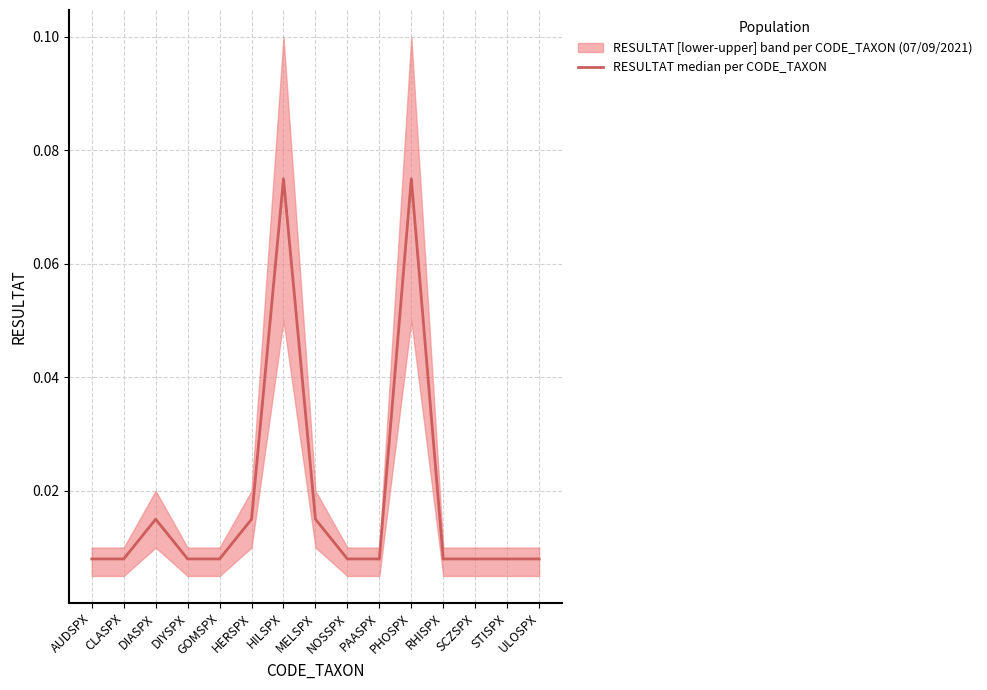

Reading left to right, what are all the values shown in this chart?

AUDSPX=0.0	CLASPX=0.0	DIASPX=0.0	DIYSPX=0.0	GOMSPX=0.0	HERSPX=0.0	HILSPX=0.1	MELSPX=0.0	NOSSPX=0.0	PAASPX=0.0	PHOSPX=0.1	RHISPX=0.0	SCZSPX=0.0	STISPX=0.0	ULOSPX=0.0